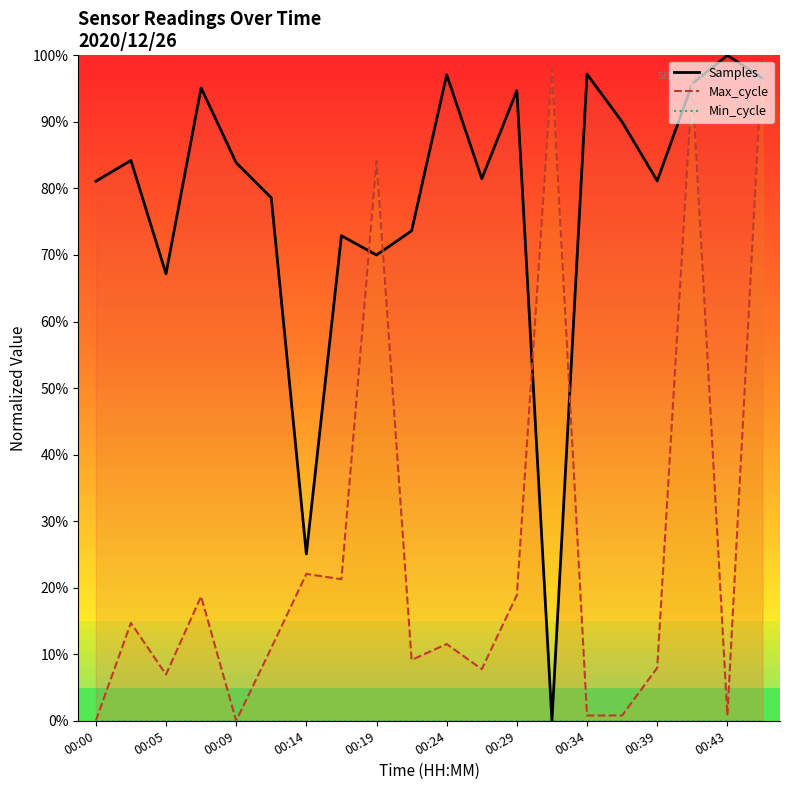

Rank the series by their average value, from lowest to highest.

Max_cycle, Samples